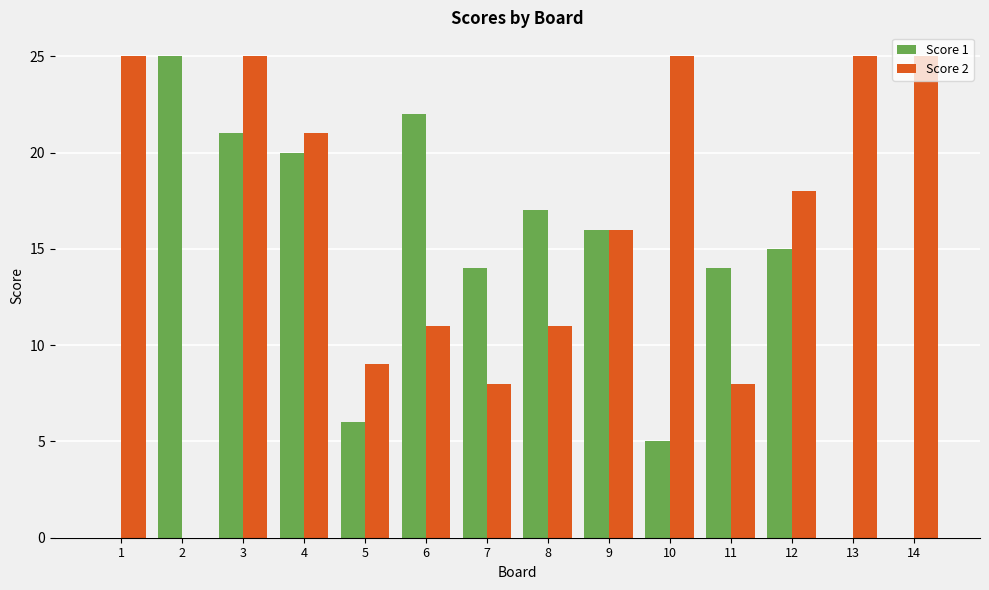

What is the sum of all Score 2 values?

227